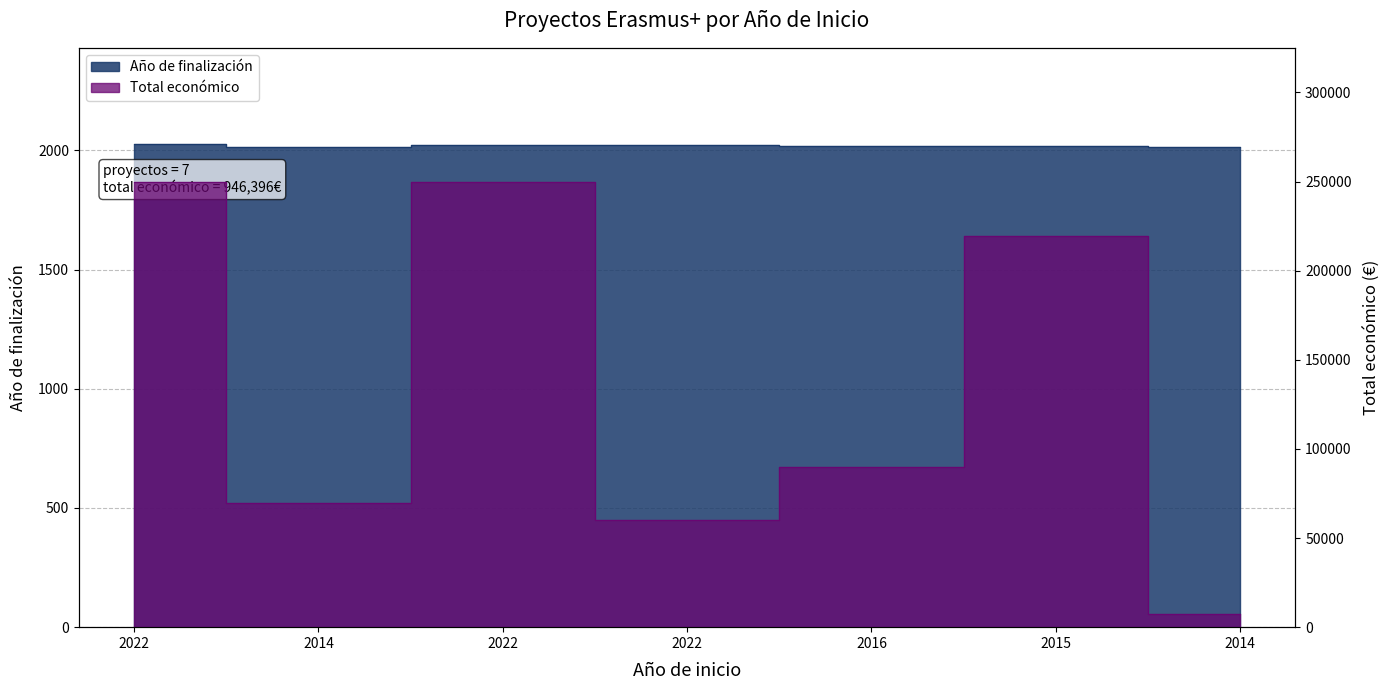

At which label is Total económico closest to 128600?

2016